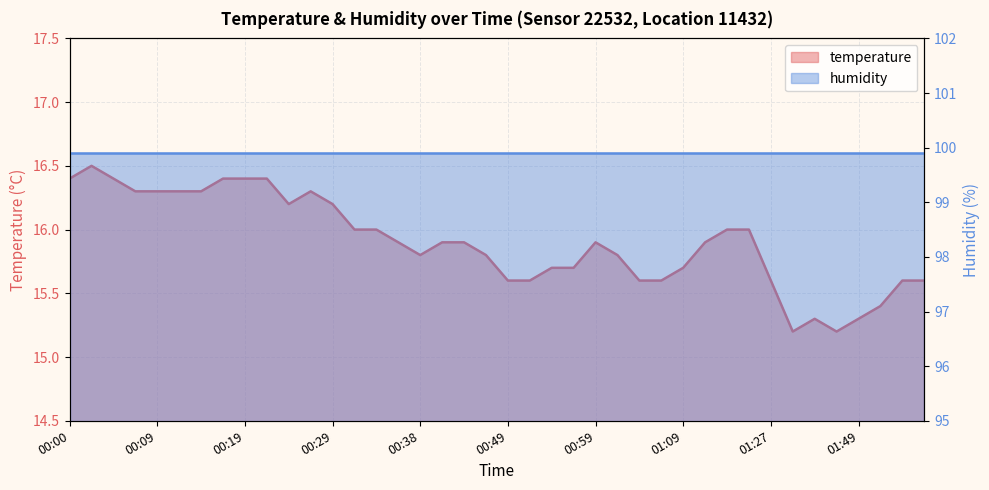

What value does the data have at 01:35?

15.2